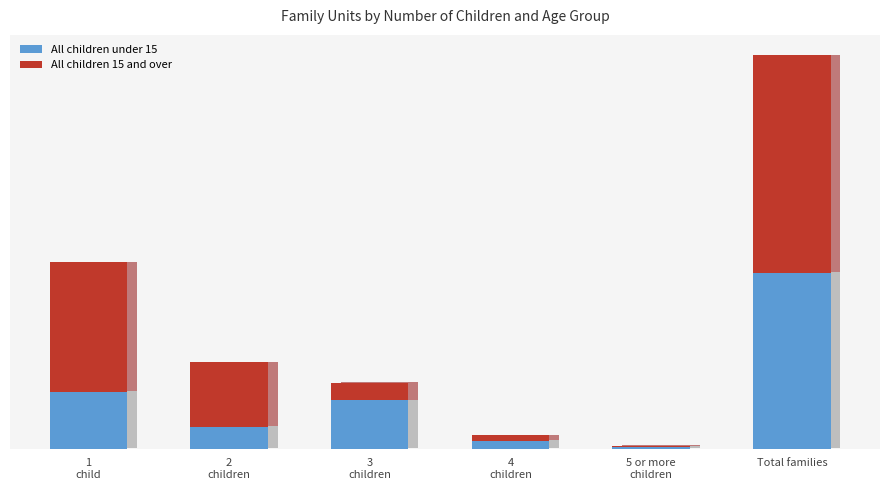

True or false: All children under 15 has a value of 80 at 3
children.

False